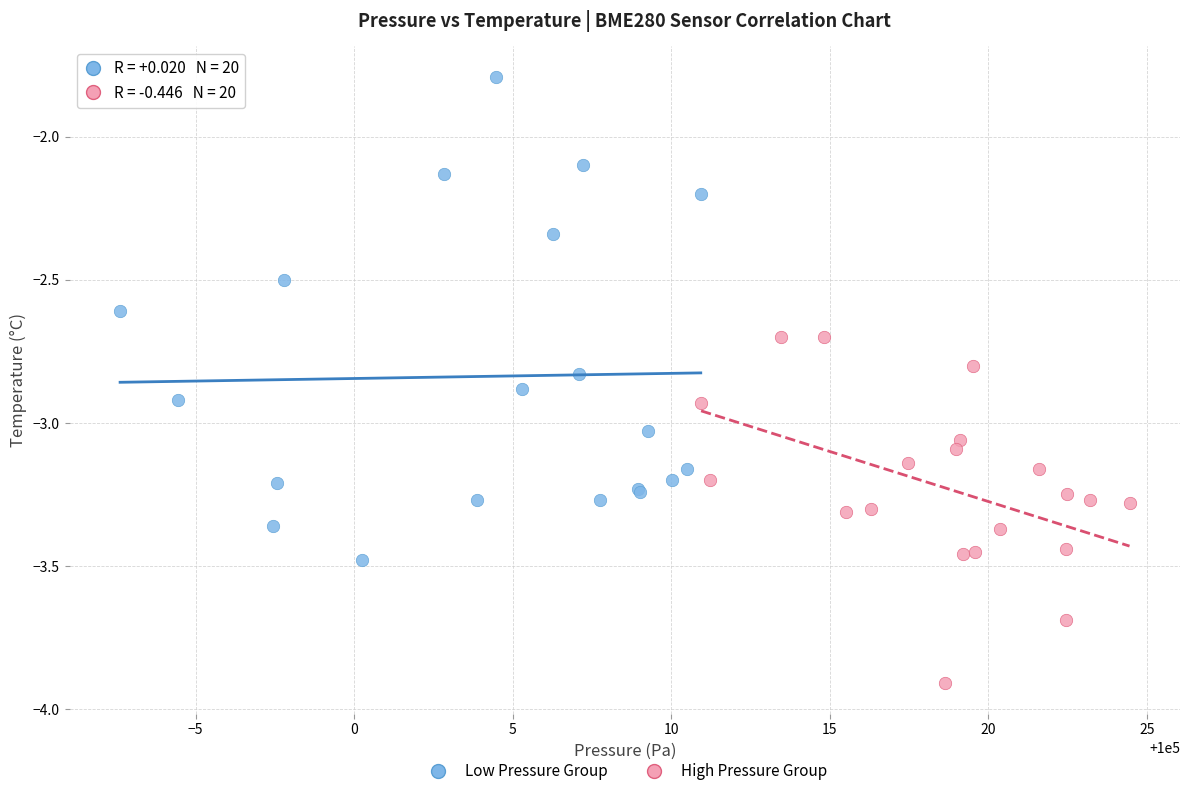

Which series has the largest Y range (max minus min)?

Low Pressure Group